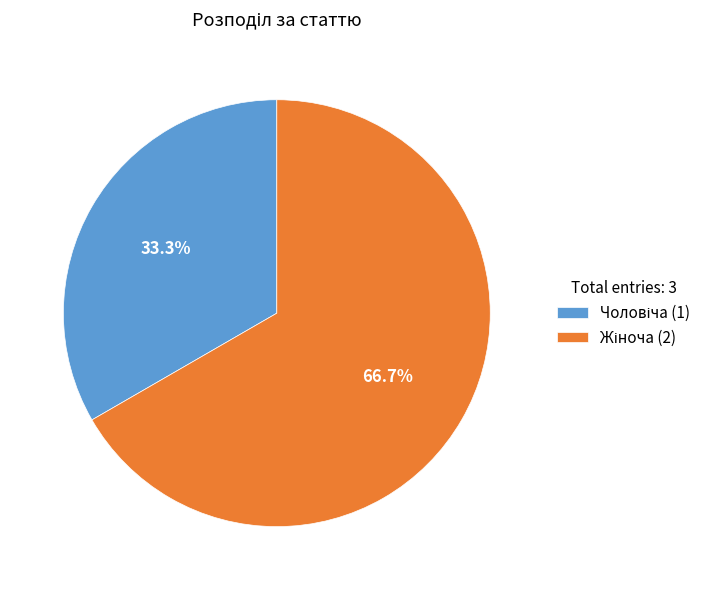

Is there any slice that represents more than half of the pie?

Yes